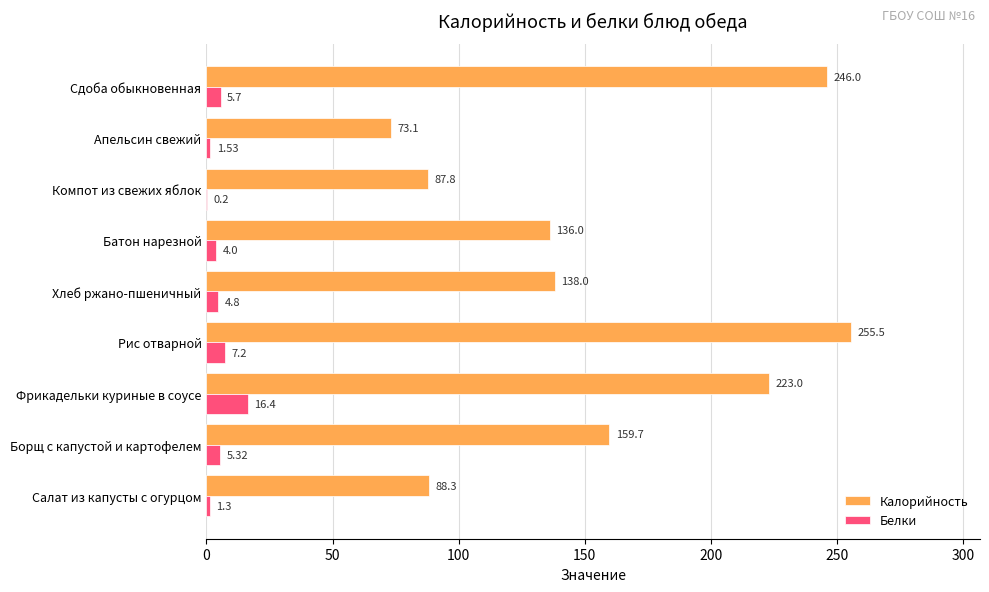

Where is Калорийность nearest to the value 164?

Борщ с капустой и картофелем